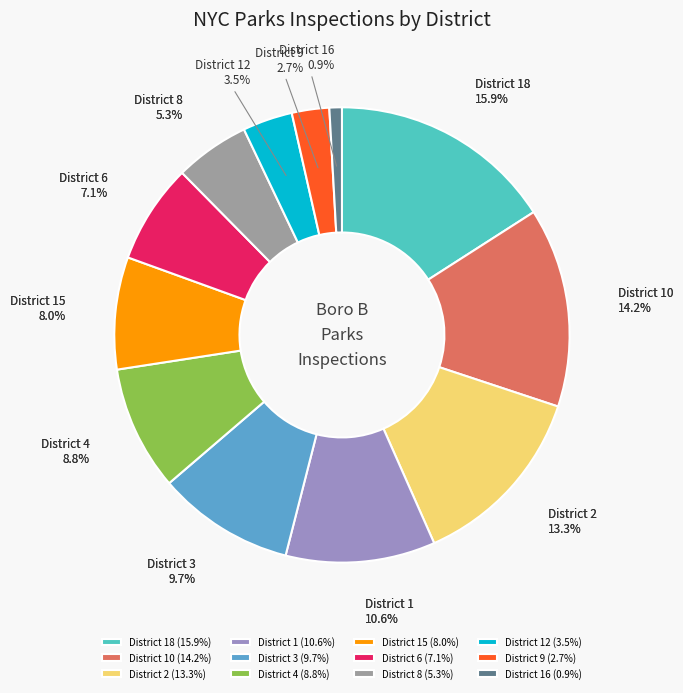

Is the sum of District 10 and District 2 greater than half?

No